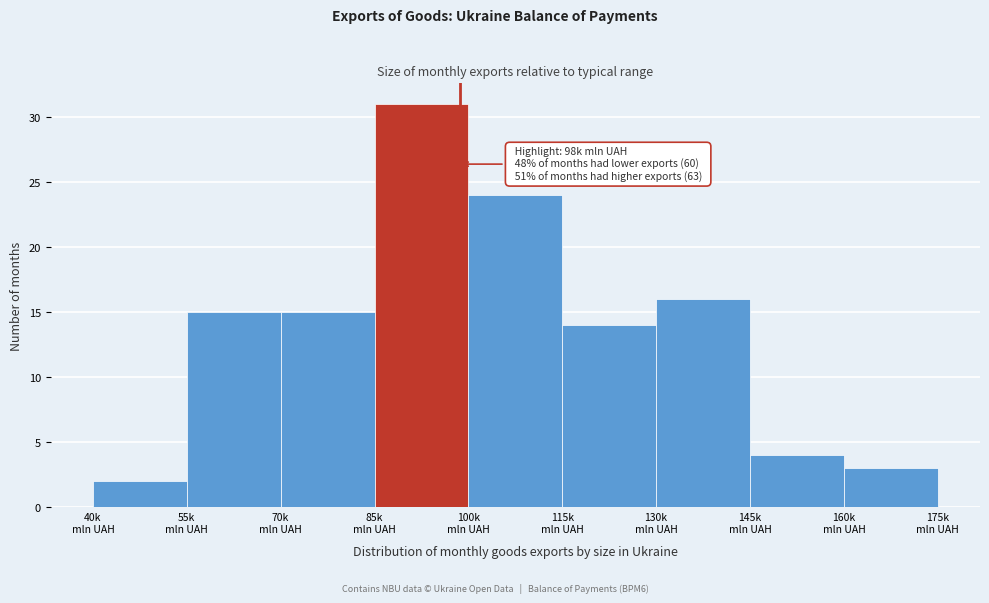

Reading left to right, transcribe all the data shown in this chart.

2	15	15	31	24	14	16	4	3